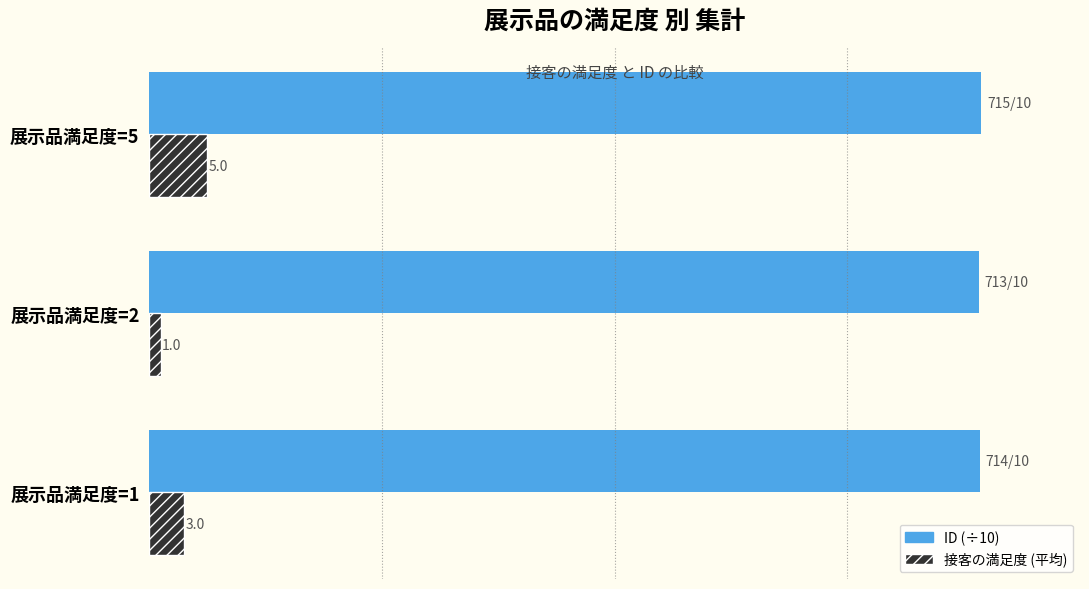

Which series has the largest total across all categories?

ID (÷10)